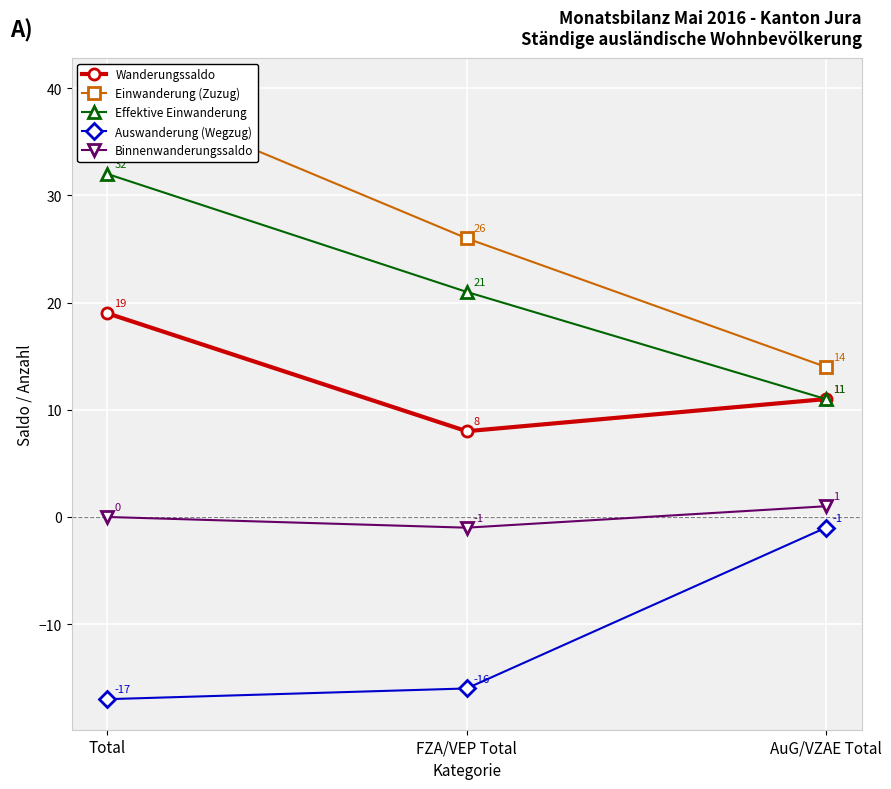

Reading left to right, what are all the values shown in this chart?

Wanderungssaldo: Total=19	FZA/VEP Total=8	AuG/VZAE Total=11
Einwanderung (Zuzug): Total=40	FZA/VEP Total=26	AuG/VZAE Total=14
Effektive Einwanderung: Total=32	FZA/VEP Total=21	AuG/VZAE Total=11
Auswanderung (Wegzug): Total=-17	FZA/VEP Total=-16	AuG/VZAE Total=-1
Binnenwanderungssaldo: Total=0	FZA/VEP Total=-1	AuG/VZAE Total=1